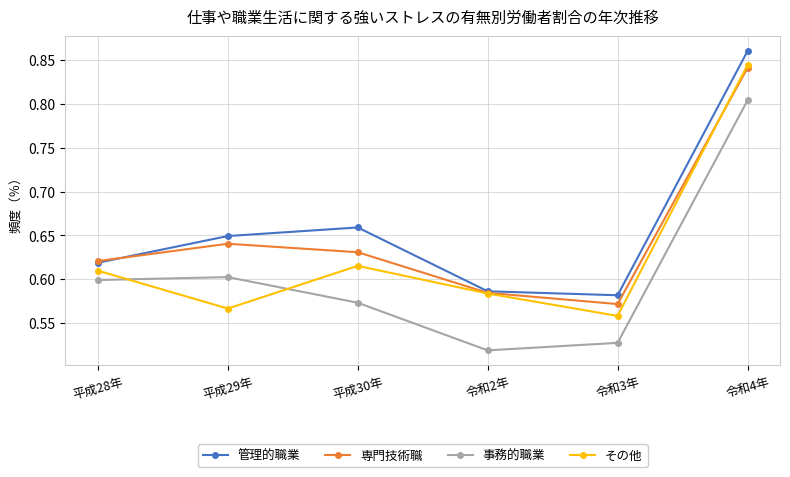

At which category is the sum across all series the highest?

令和4年